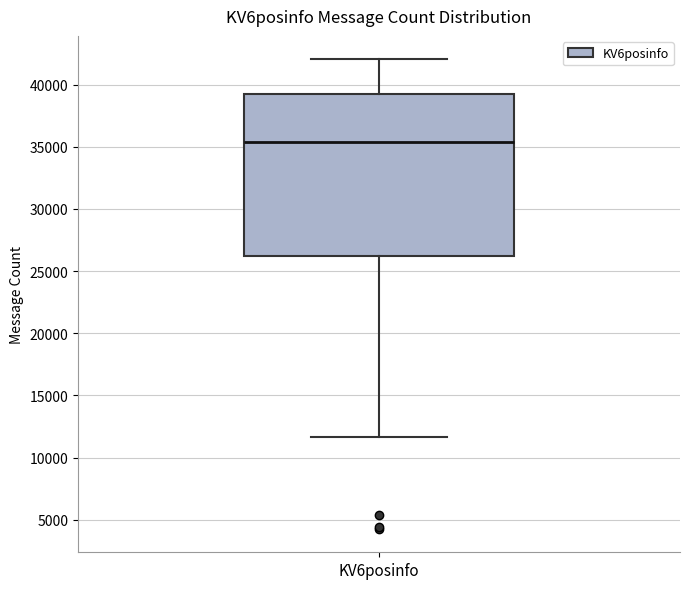

Transcribe this box plot: give where the median line is, the range the box spans, and where the two whiskers end, as read against the y-axis. The values are not printed on the chart, so give them approximately, as read against the axis.

median 35500, box 26000 to 39500, whiskers 11500 to 42000